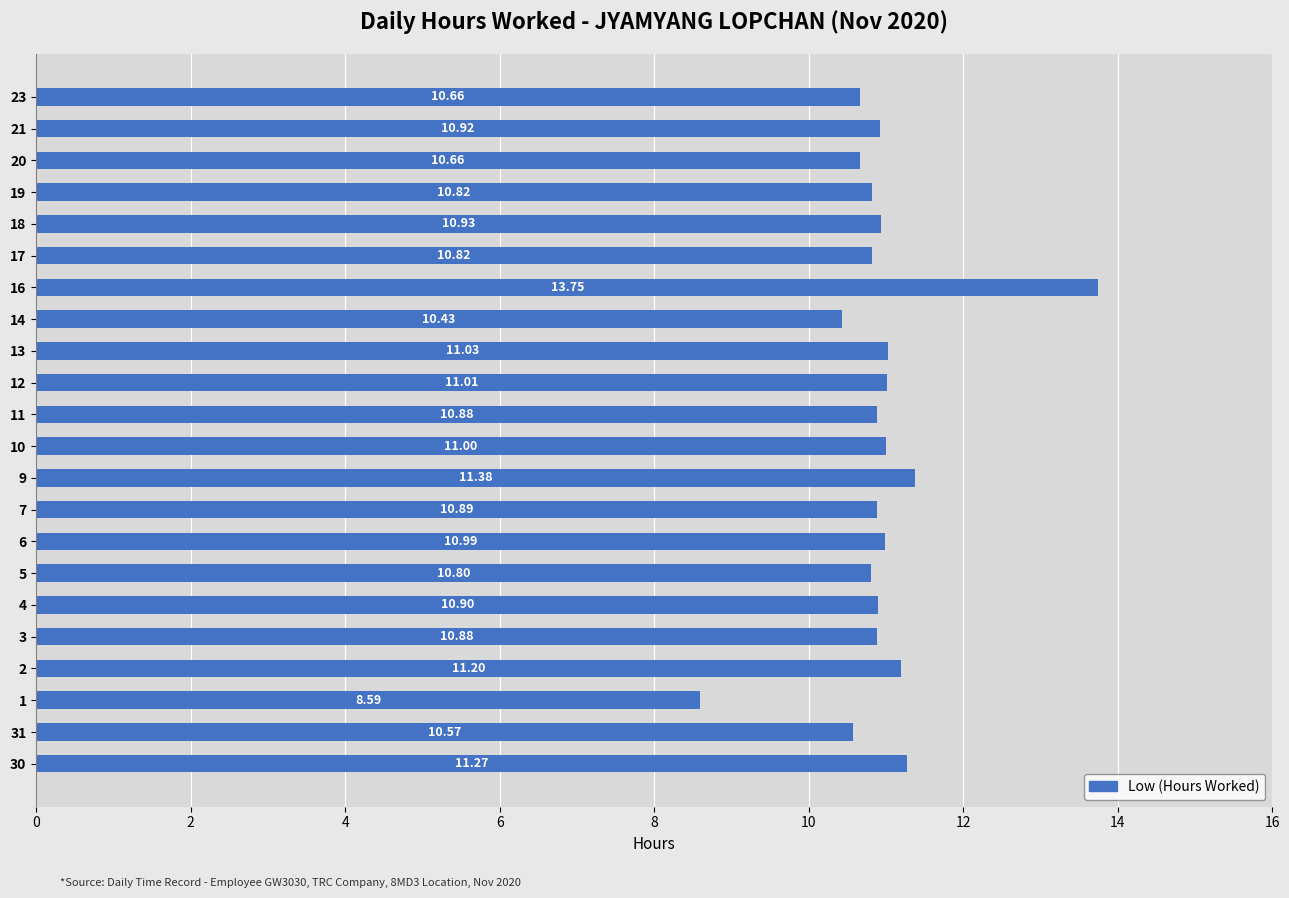

What is the average value?

10.9